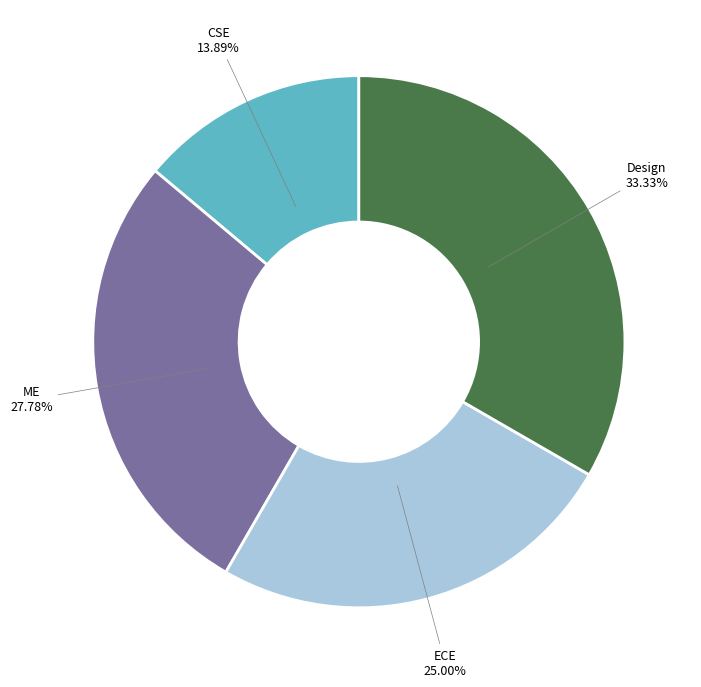

Is there a majority slice in this chart?

No